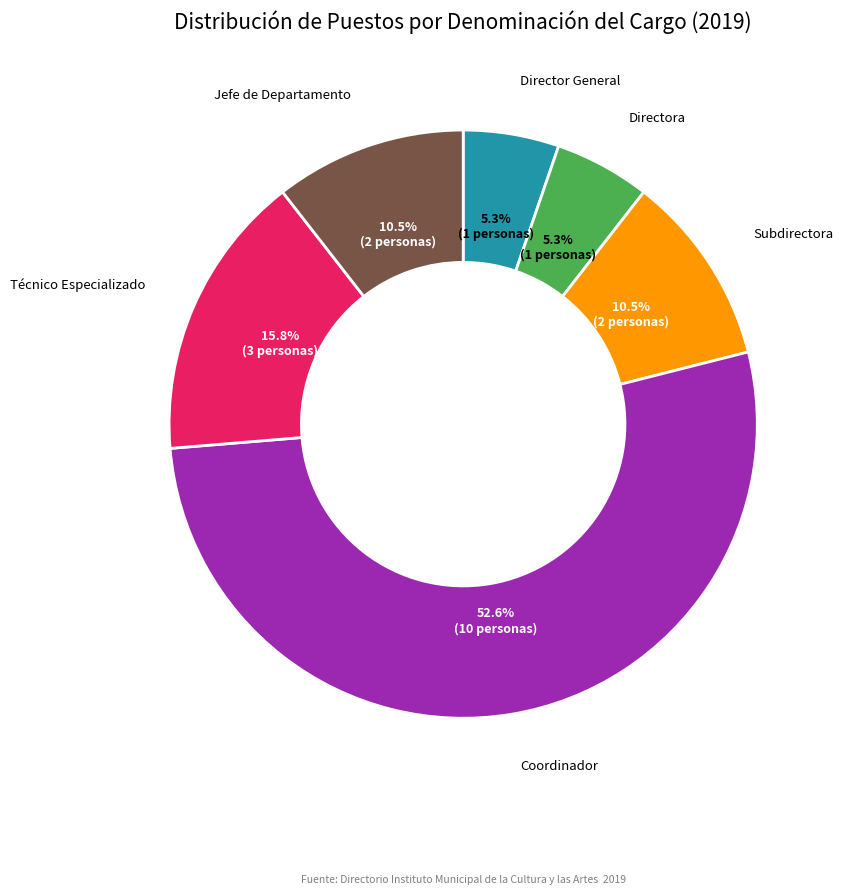

Is there any slice that represents more than half of the pie?

Yes